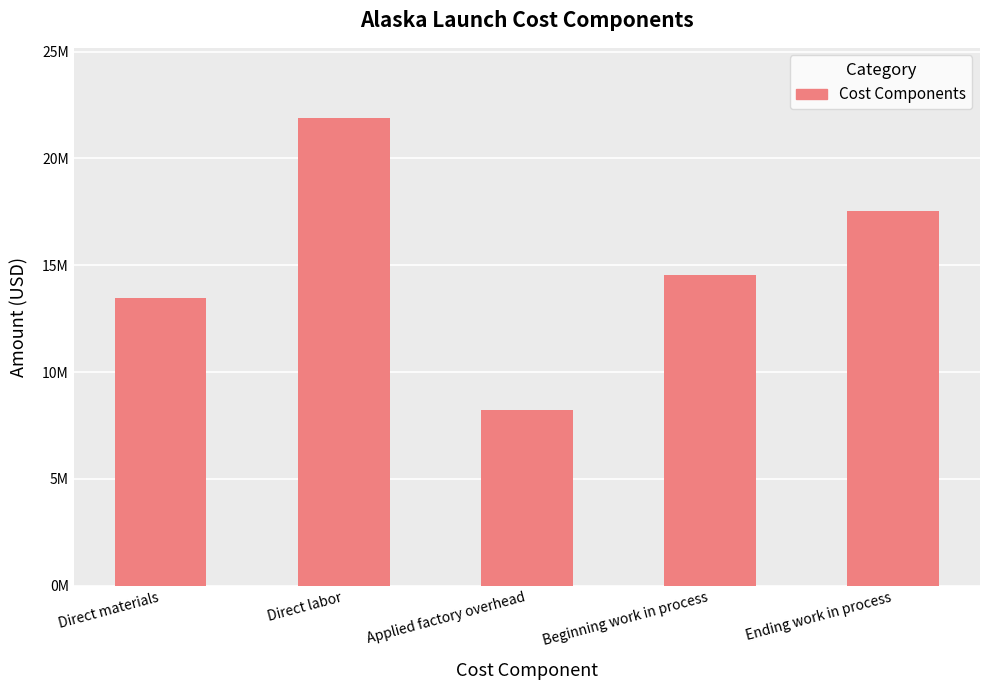

Reading left to right, extract all data points from this chart.

Direct materials=13442769	Direct labor=21889554	Applied factory overhead=8223454	Beginning work in process=14550098	Ending work in process=17559000